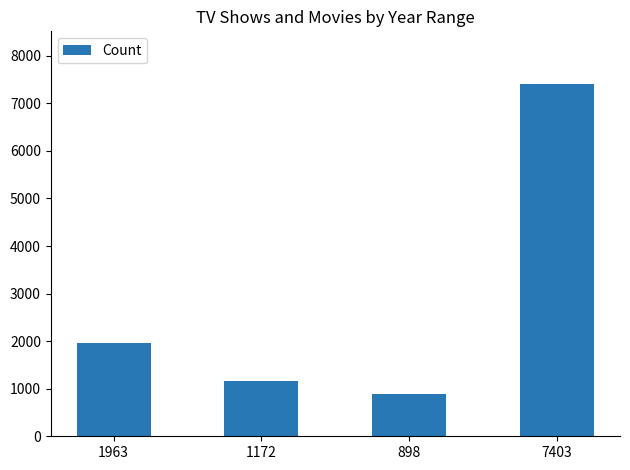

At which label is the value closest to 4150?

1963